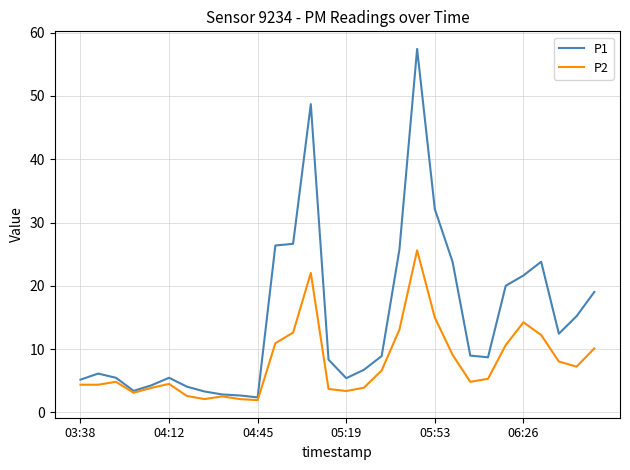

What is the difference between the second highest and second lowest values in the P1 series?

46.0